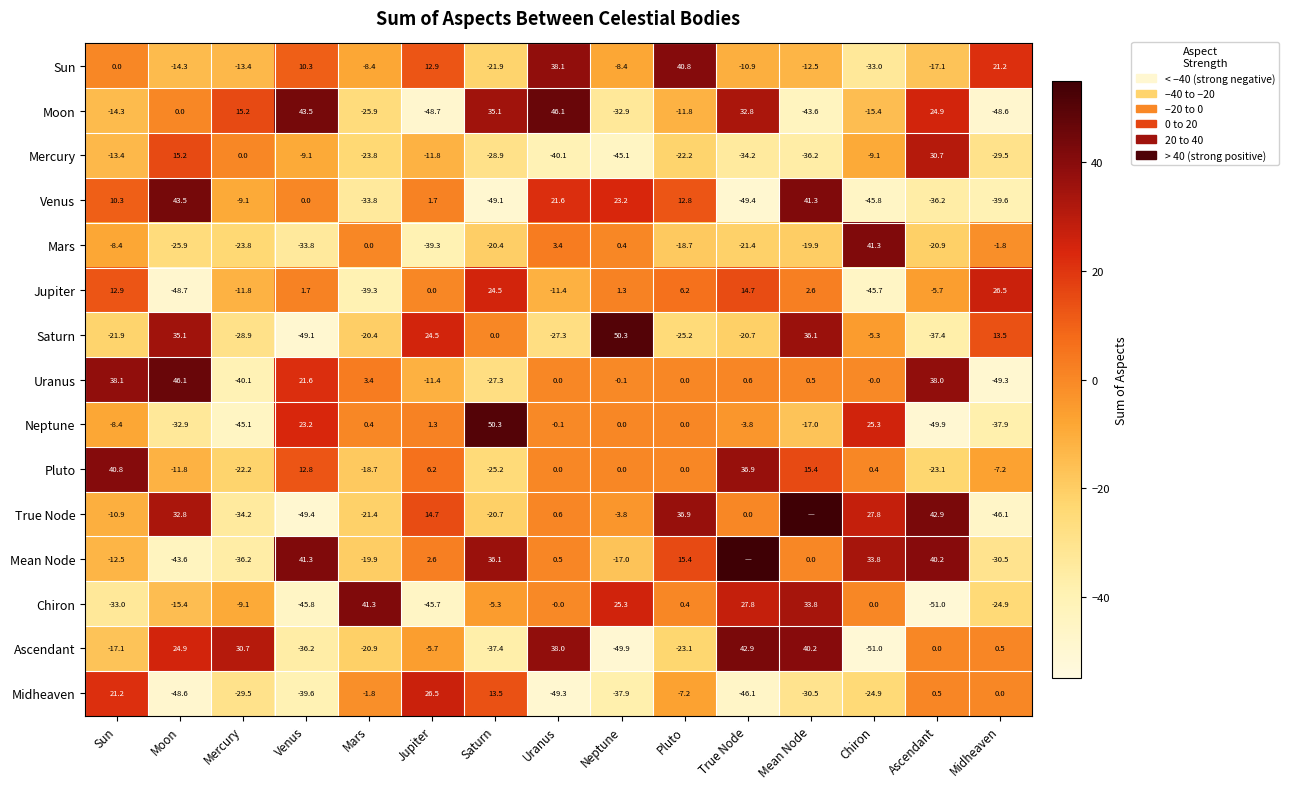

The value of Saturn at True Node is -20.7. True or false?

True